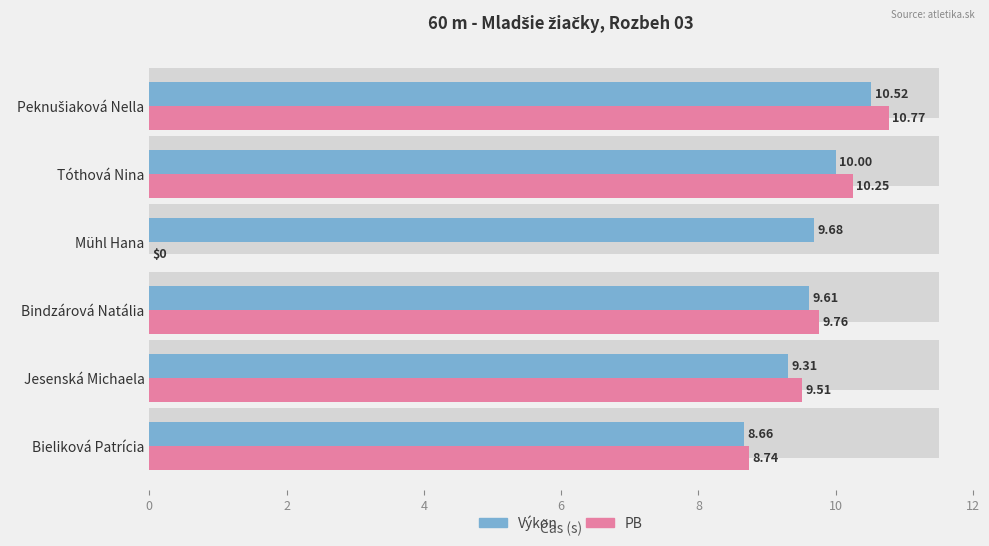

What are all the series names shown in the legend?

Výkon, PB